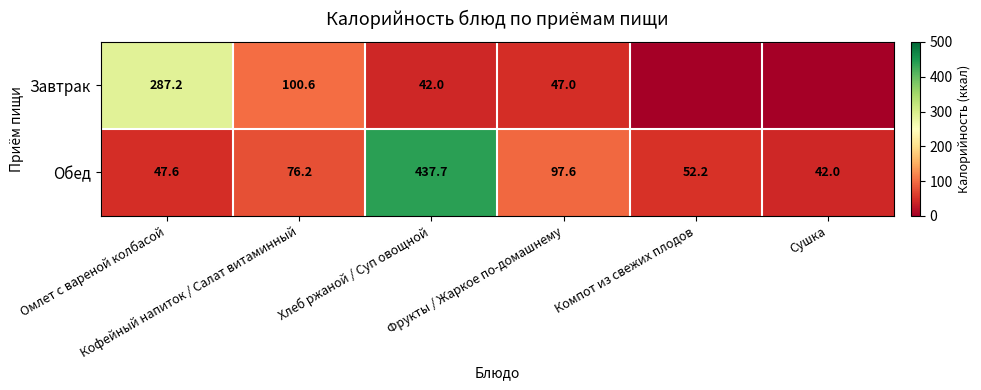

True or false: Завтрак has a value of -161.5 at Сушка.

False